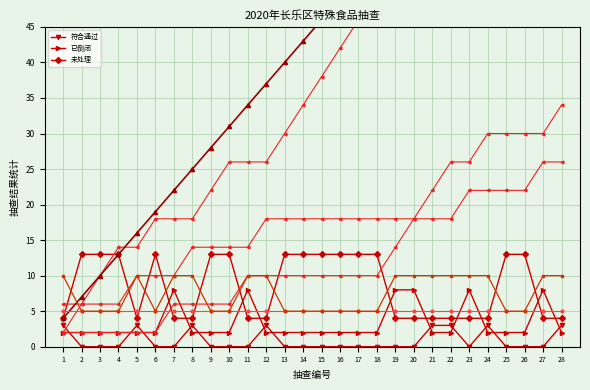

At 15, list the series in order from largest to smallest.

未处理, 已倒闭, 符合，通过